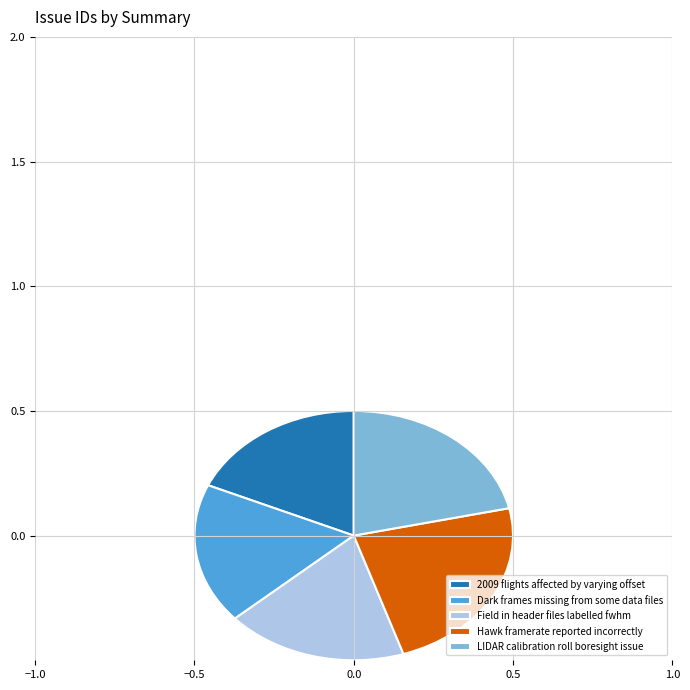

Approximately how many times larger is the value at Dark frames missing from some data files compared to LIDAR calibration roll boresight issue?

0.8